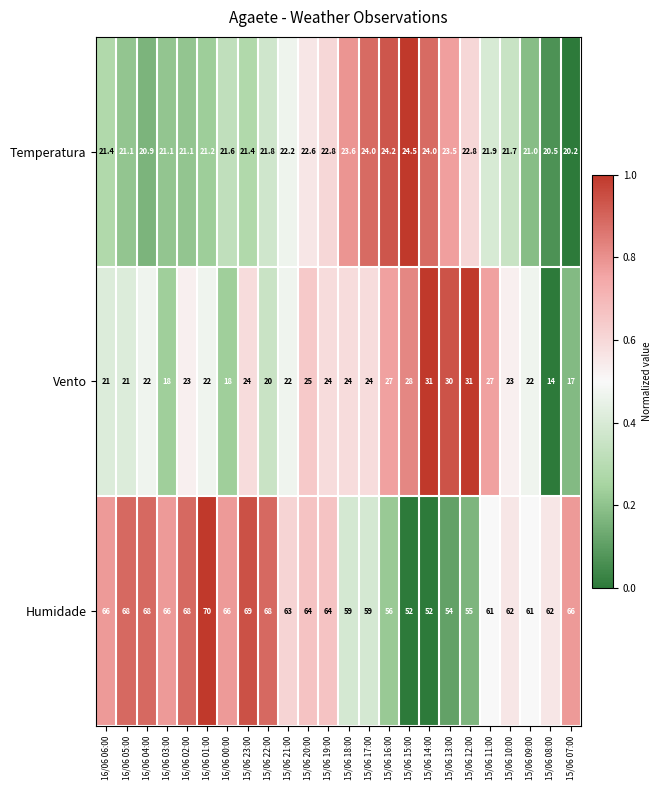

What is the minimum value for Vento?

14.0